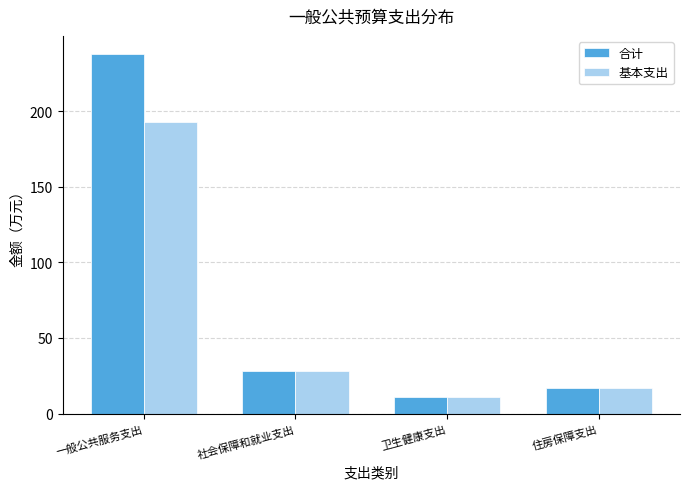

Where does the 合计 series first go above 28?

一般公共服务支出